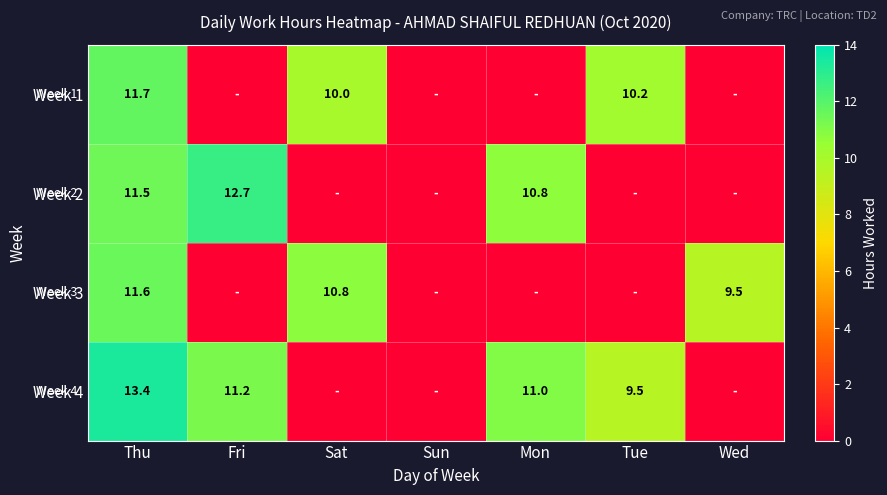

What is the sum of the Week 4 values at Fri and Thu?

24.6